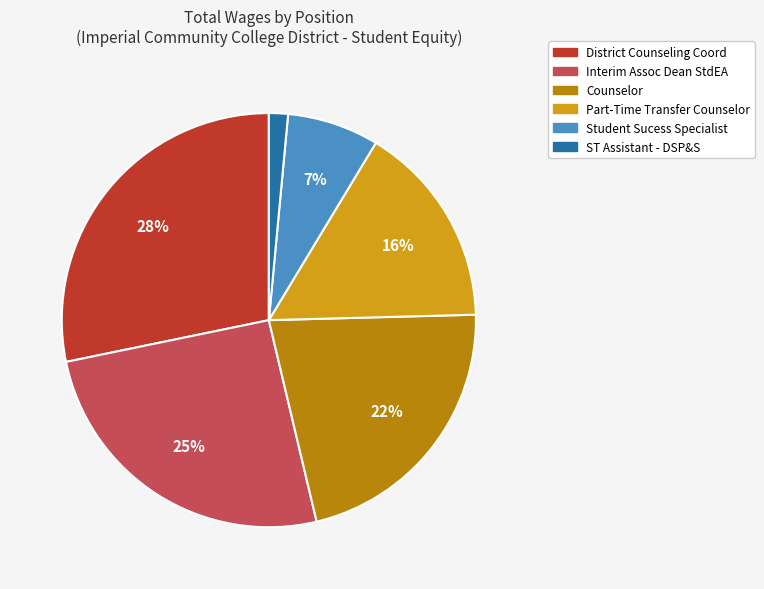

What is the largest slice in the pie chart?

District Counseling Coord